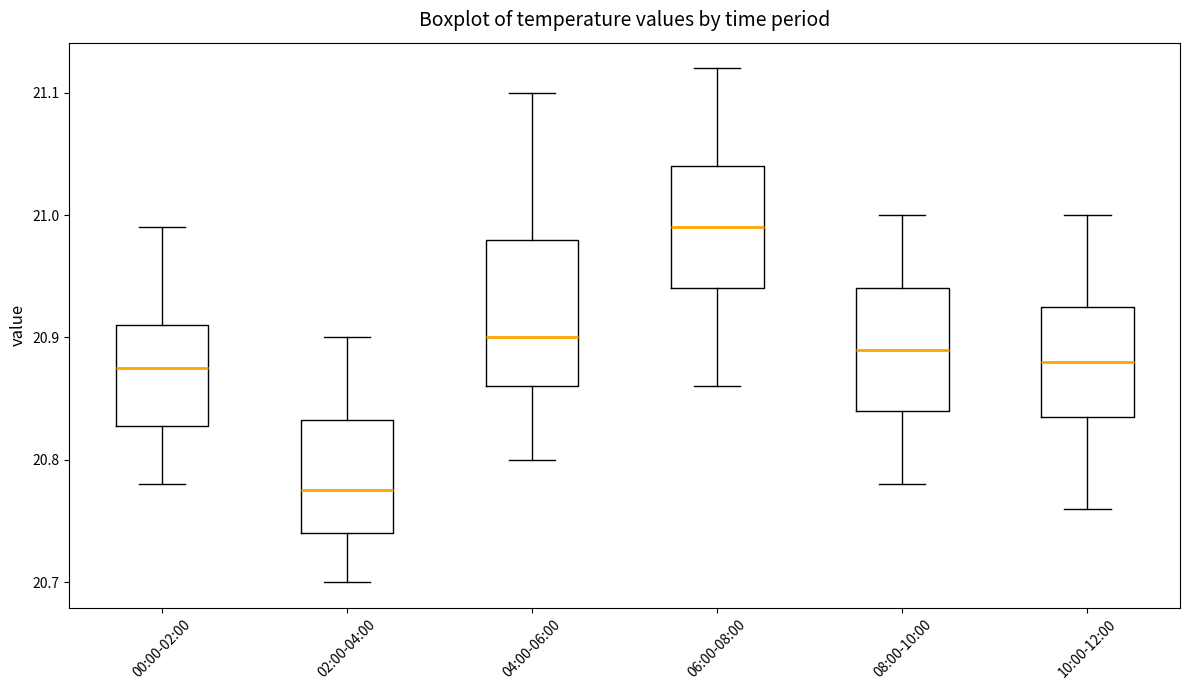

Reading left to right, transcribe this box plot: for each box, give where its median line is, the range the box spans, and where its two whiskers end, as read against the y-axis. The values are not printed on the chart, so give them approximately, as read against the axis.

00:00-02:00: median 20.88, box 20.83 to 20.91, whiskers 20.78 to 20.99
02:00-04:00: median 20.78, box 20.74 to 20.83, whiskers 20.70 to 20.90
04:00-06:00: median 20.90, box 20.86 to 20.98, whiskers 20.80 to 21.10
06:00-08:00: median 20.99, box 20.94 to 21.04, whiskers 20.86 to 21.12
08:00-10:00: median 20.89, box 20.84 to 20.94, whiskers 20.78 to 21.00
10:00-12:00: median 20.88, box 20.84 to 20.93, whiskers 20.76 to 21.00